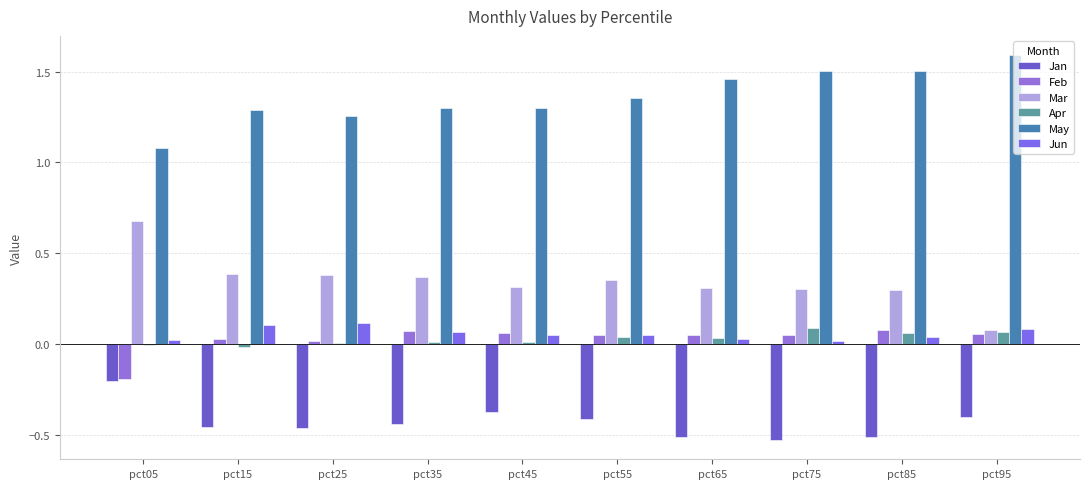

Is it true that Jun equals 0.0 at pct15?

False